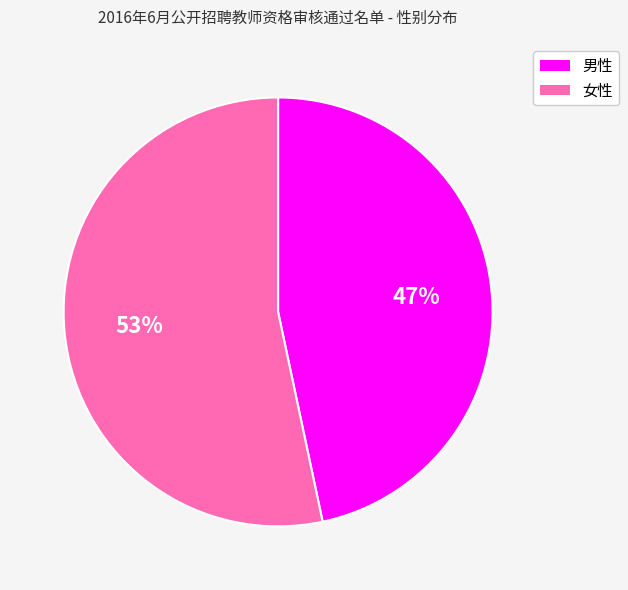

Between 男性 and 女性, which is larger?

女性